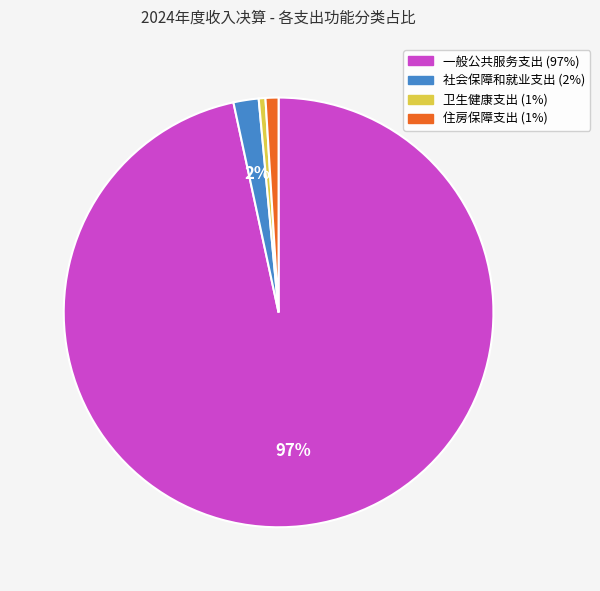

To the nearest percent, what percentage of the pie is 住房保障支出?

1%